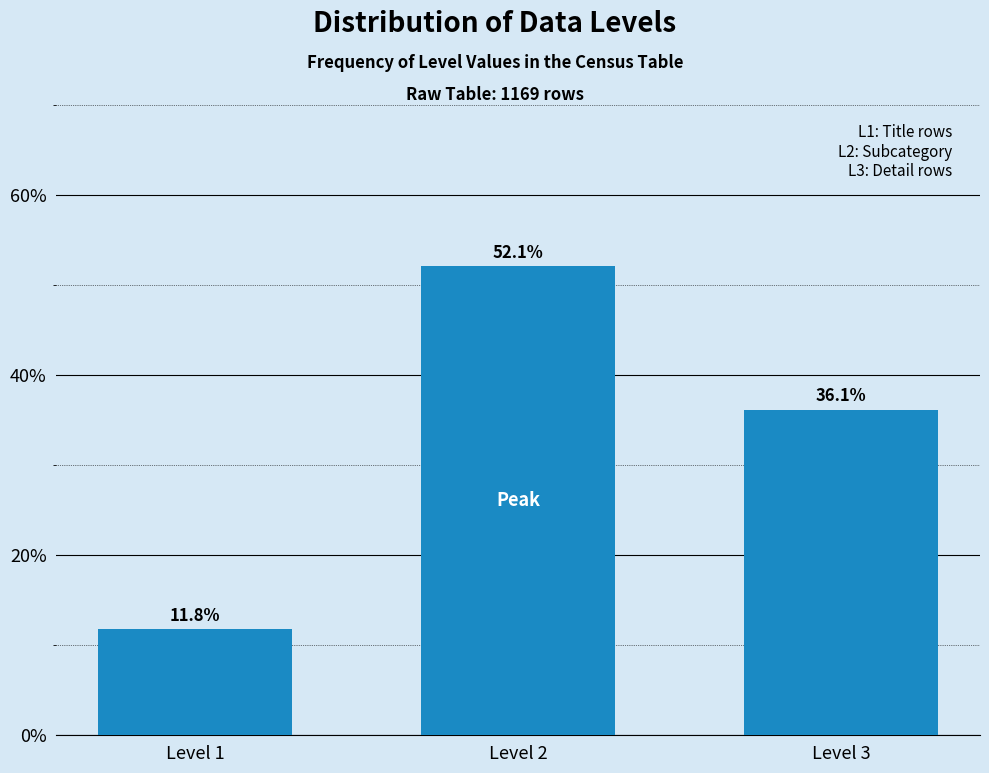

Reading left to right, transcribe all the data shown in this chart.

Level 1=11.8	Level 2=52.1	Level 3=36.1